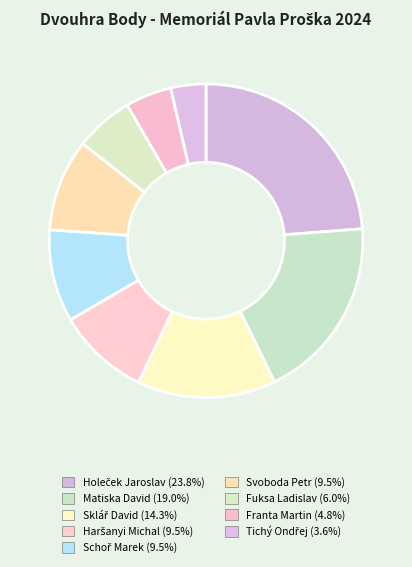

Count the number of slices in the pie.

9